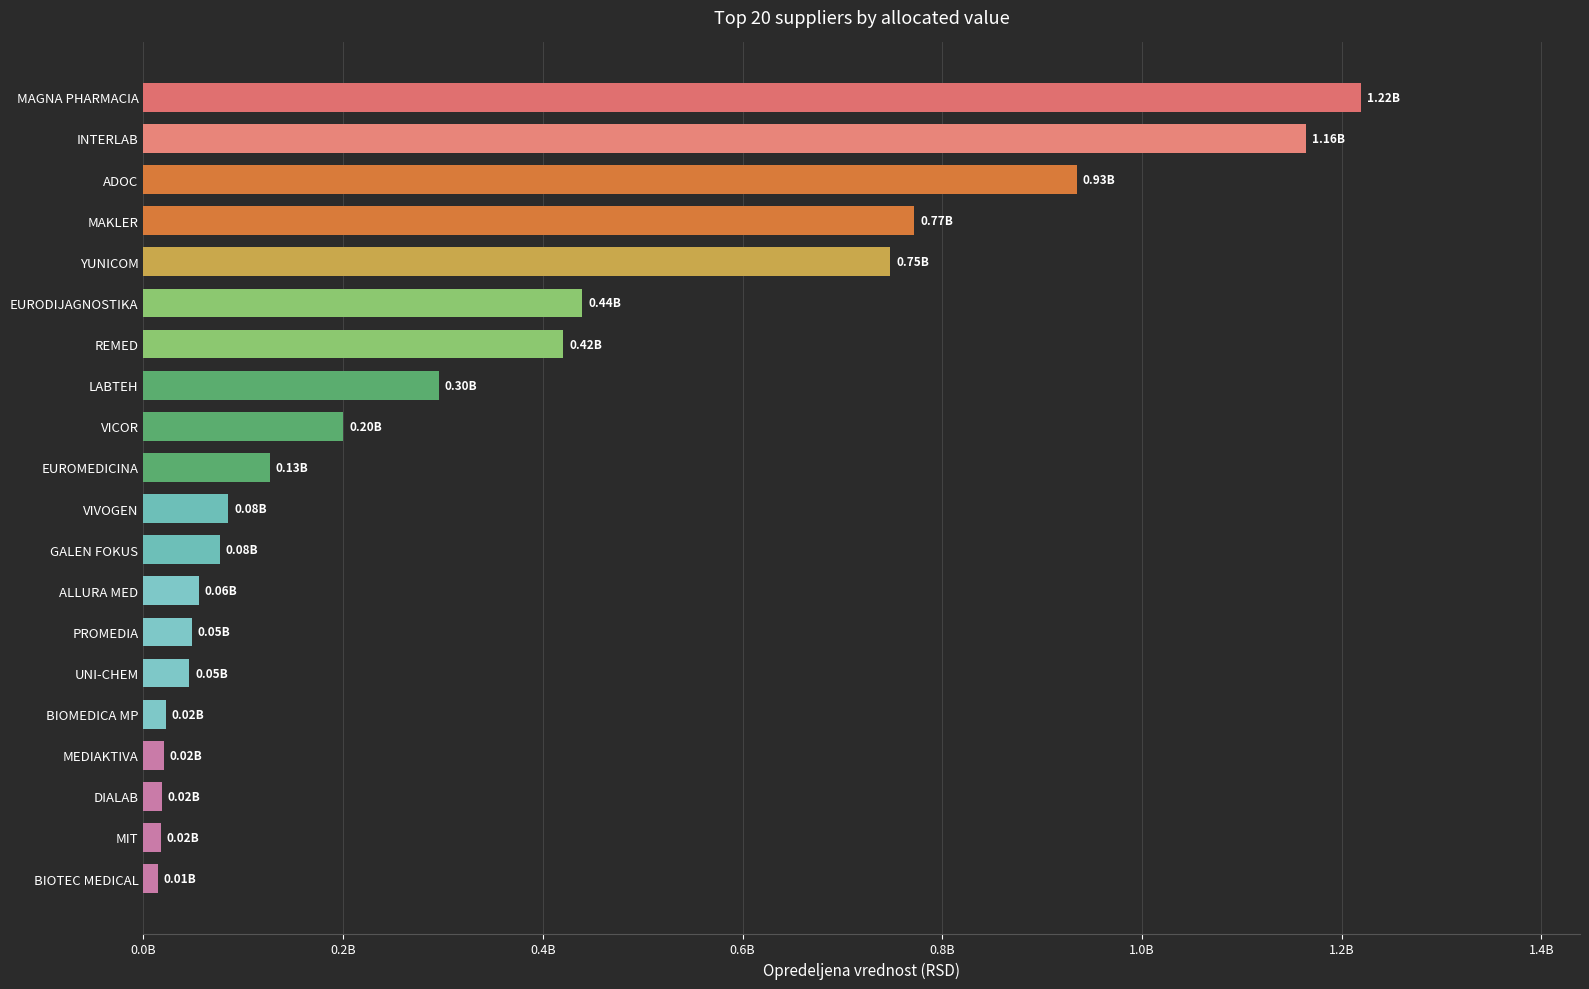

Are the bars horizontal?

Yes